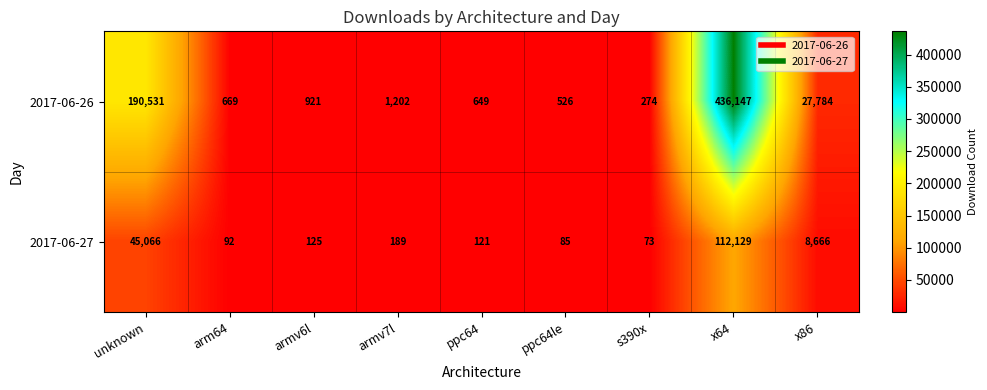

At which category is the sum across all series the highest?

x64